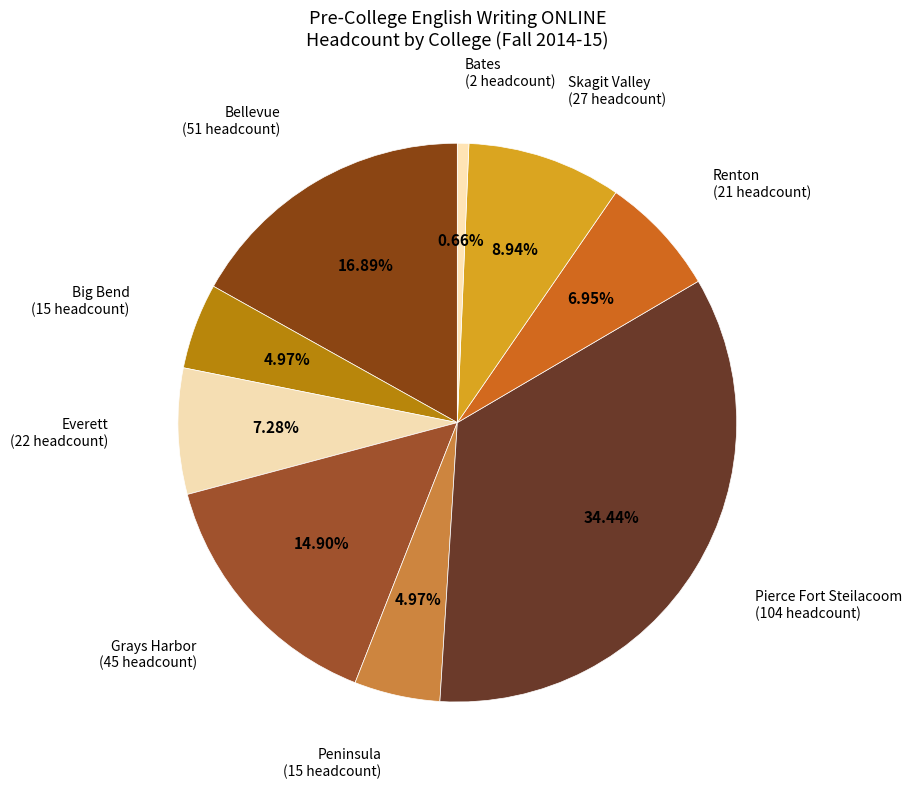

How many segments does this pie chart have?

9